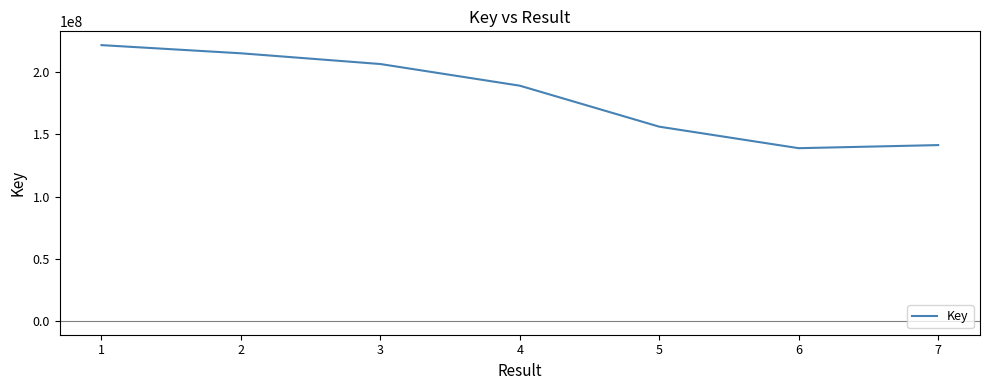

What is the minimum value shown in the chart?

138914736